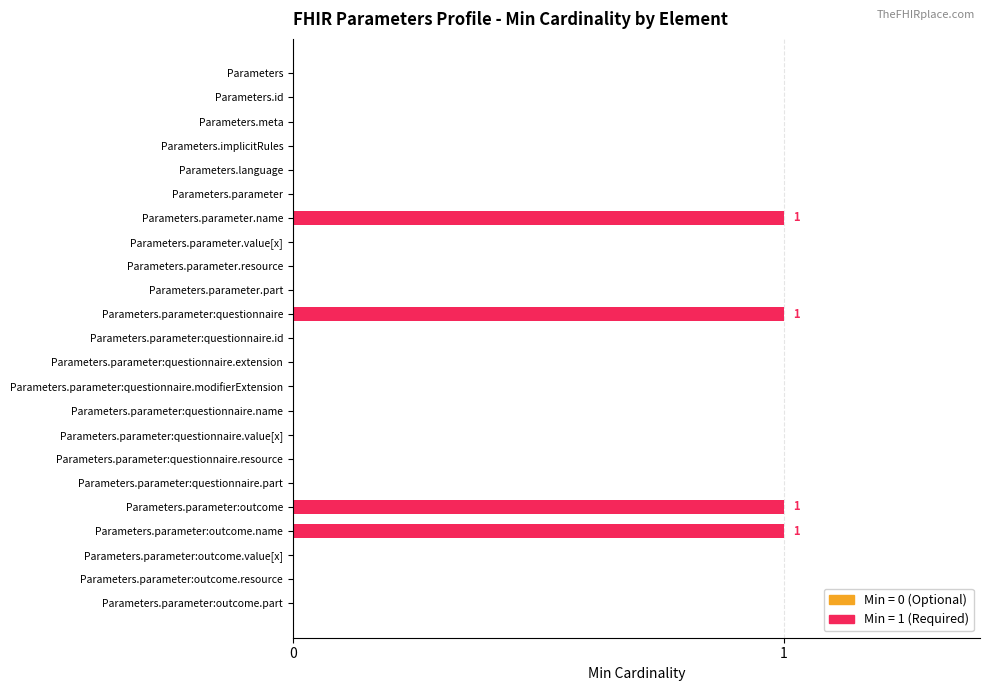

How many series are shown in this chart?

1